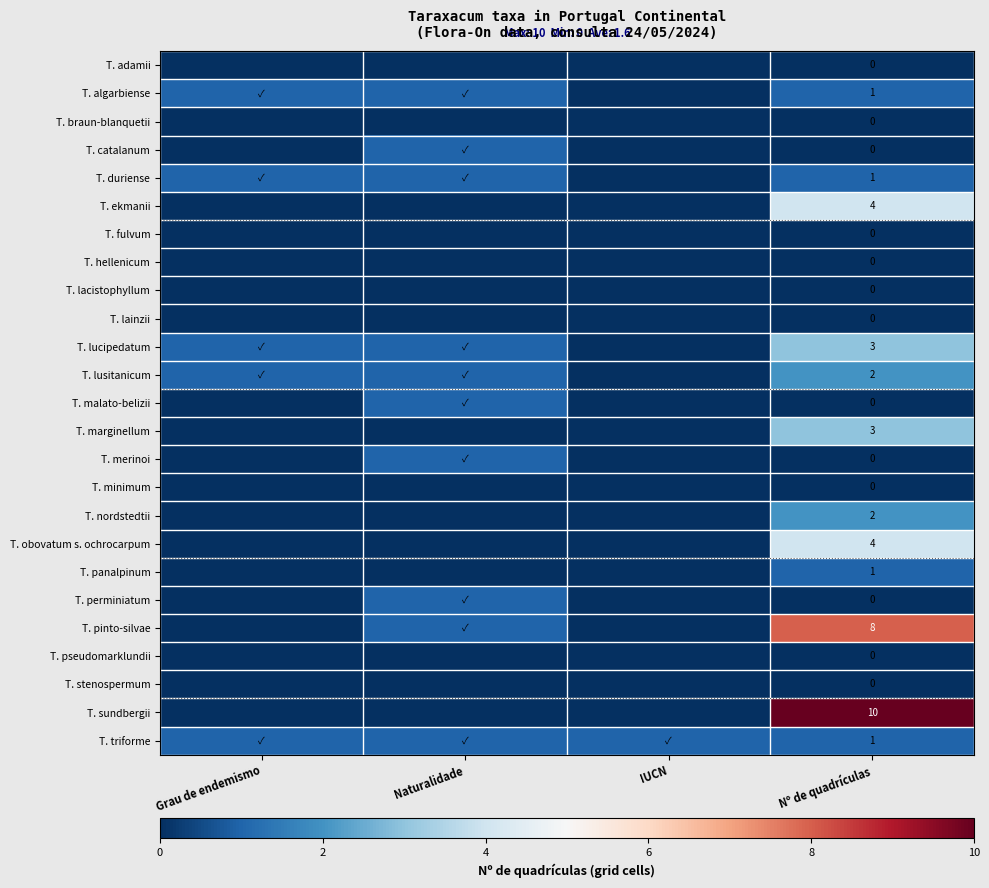

What is the spread (max minus min) of values at Nº de quadrículas?

10